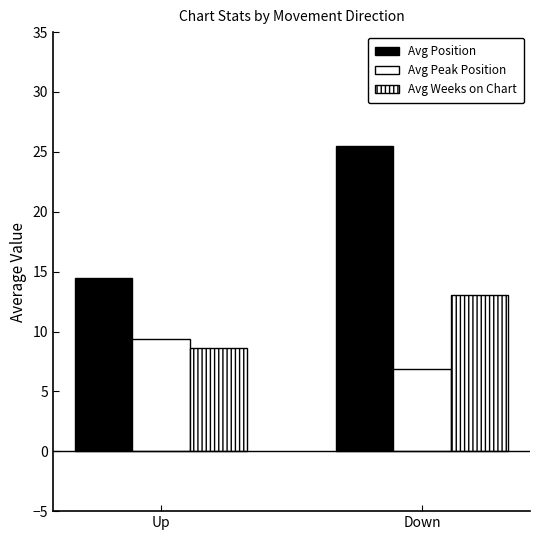

How many bars are there in each group?

3